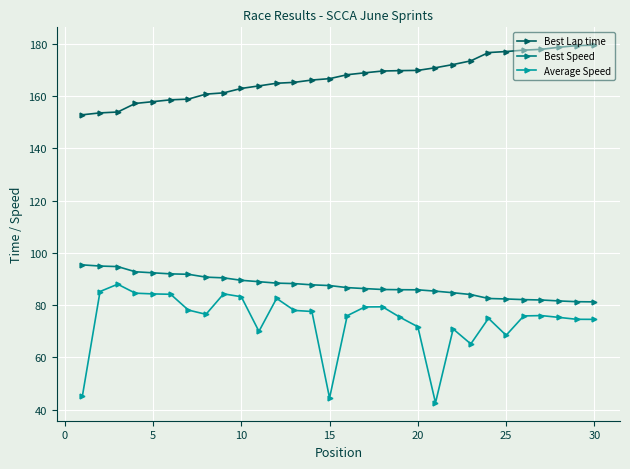

Is this an area chart (filled region under the line)?

No